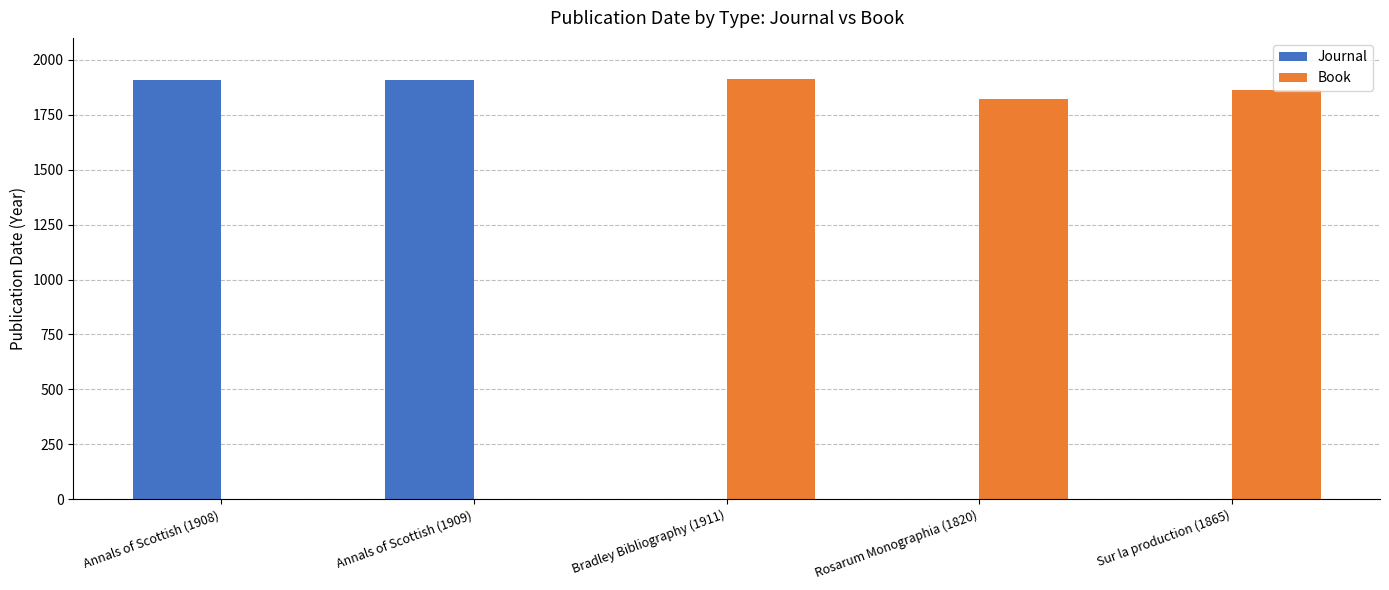

Which series has the largest total across all categories?

Book